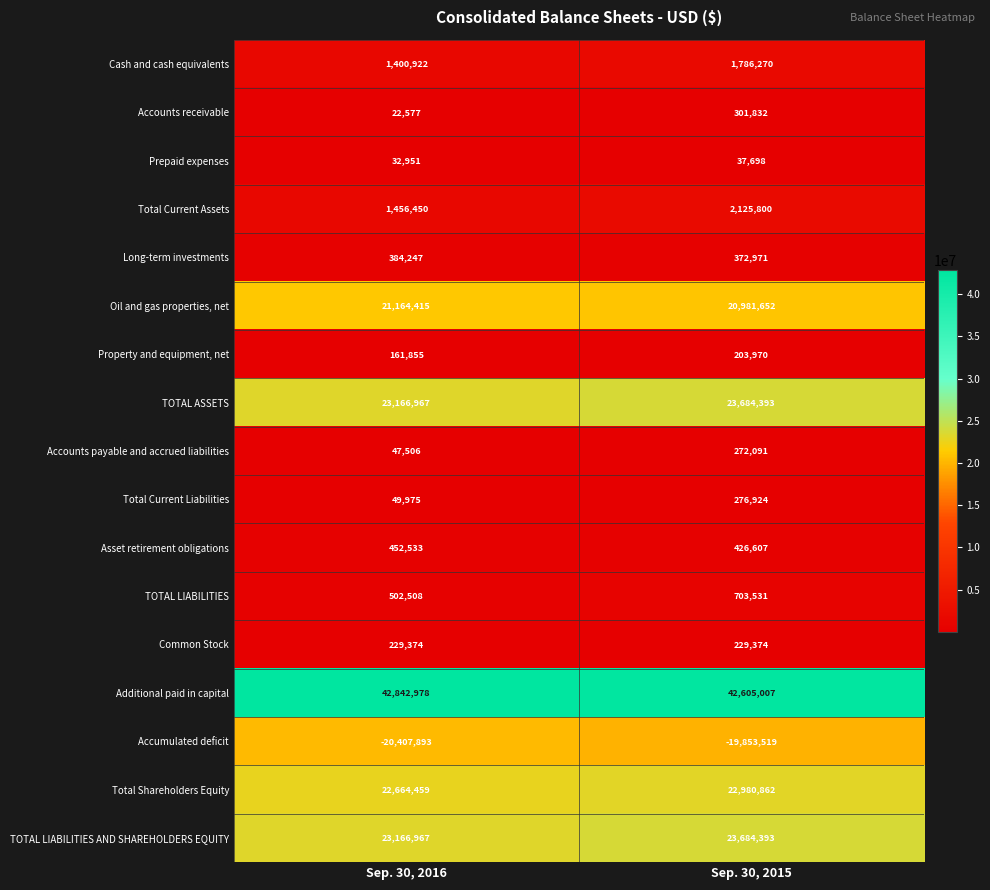

Where is Property and equipment, net nearest to the value 182912?

Sep. 30, 2016